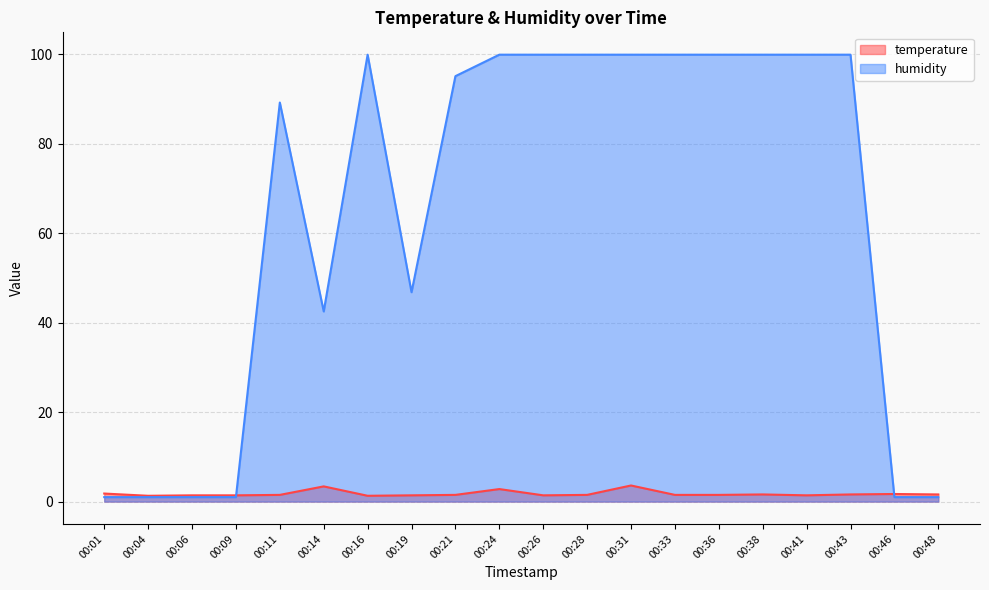

Between 00:33 and 00:43, which series saw the biggest shift?

temperature